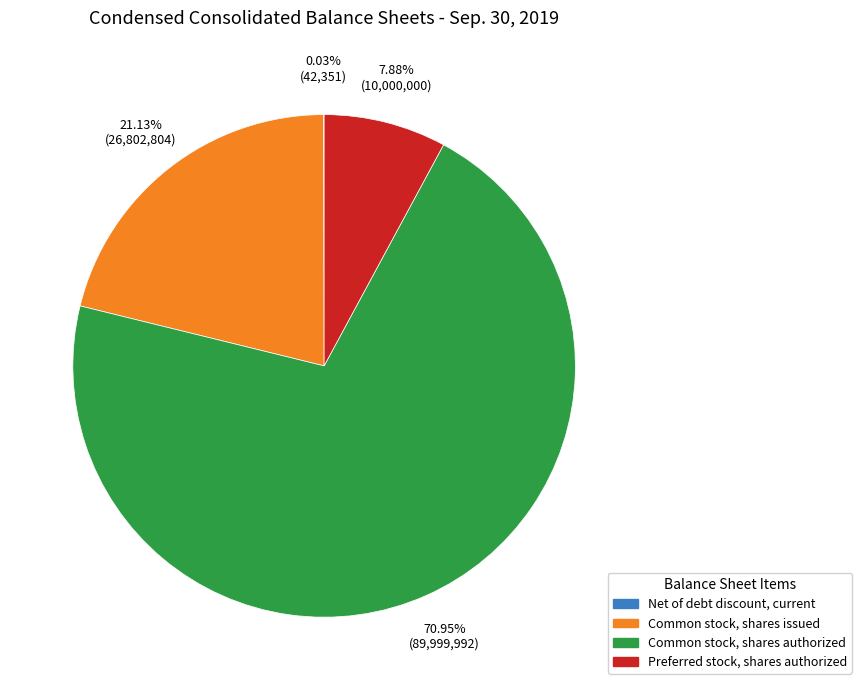

True or false: Common stock, shares authorized accounts for 71% of the total.

True